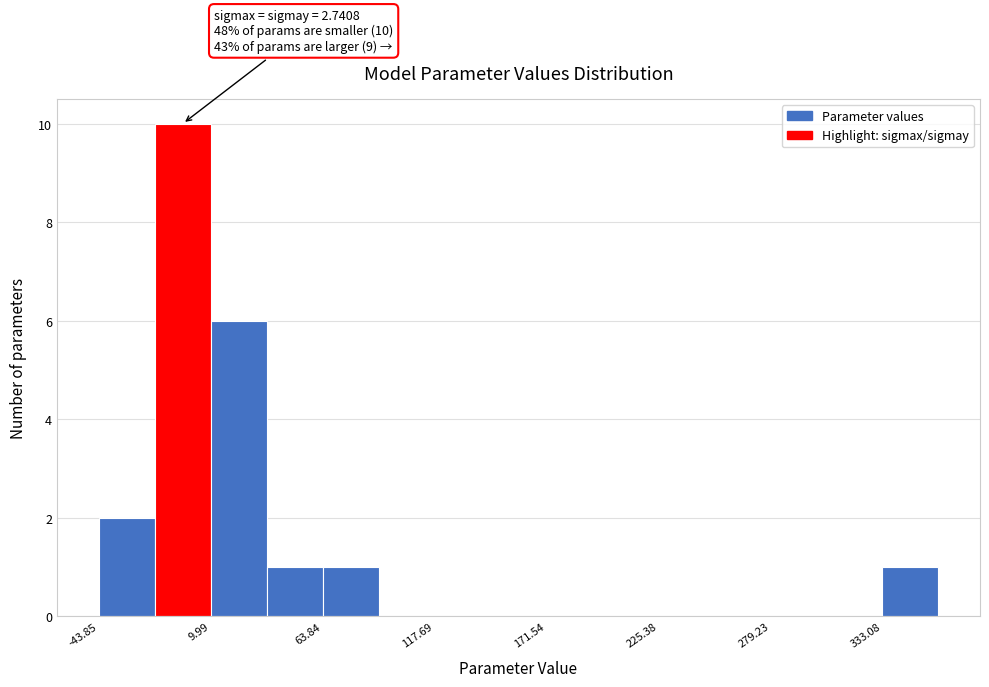

Around what value on the x-axis is the tallest bar? Give the approximate position of its centre, as read against the axis.

0